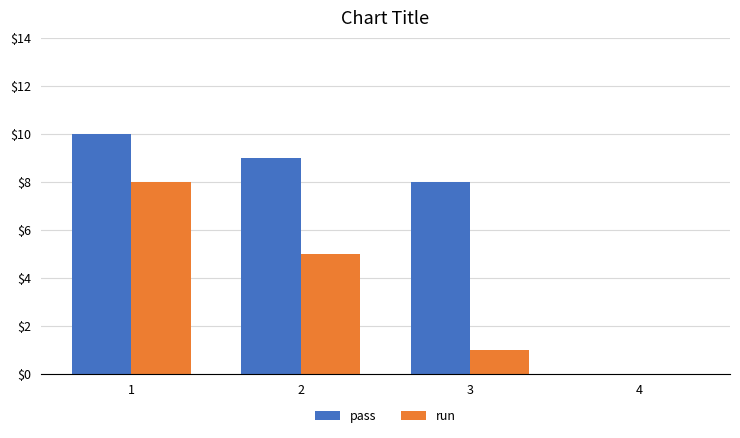

What is the total value across all series at 2?

14